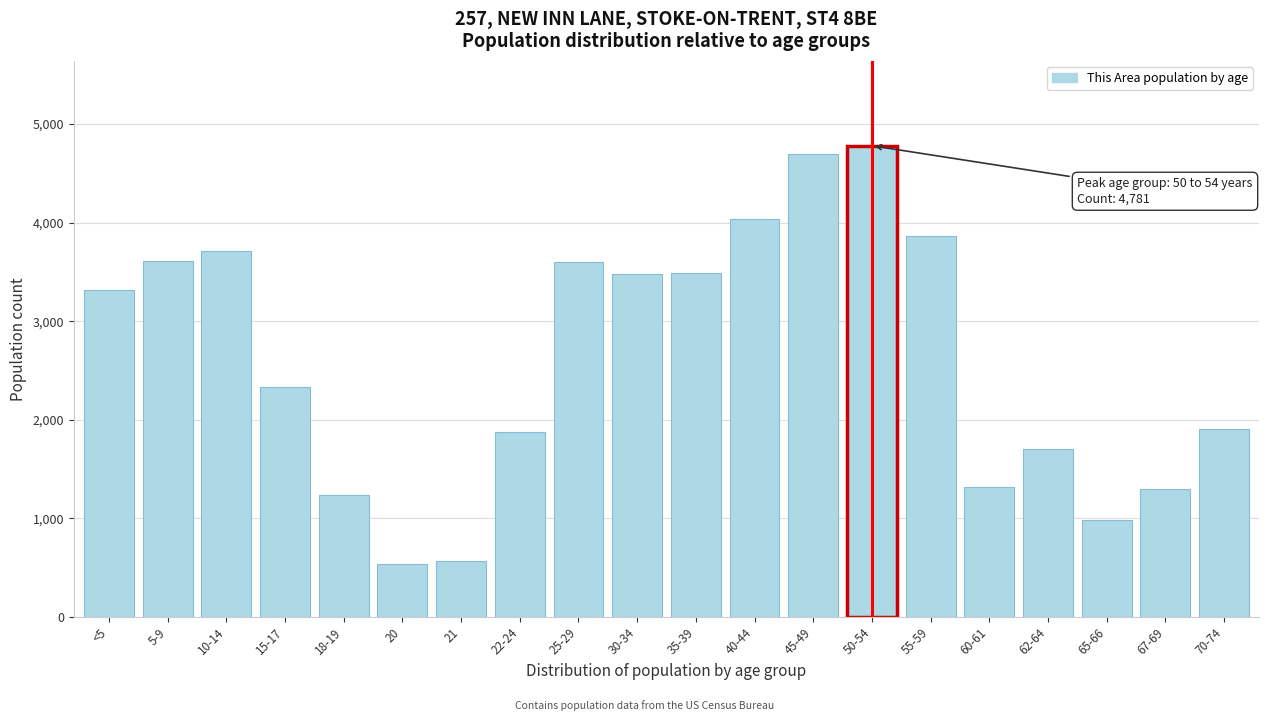

What is the sum of all values?

52362